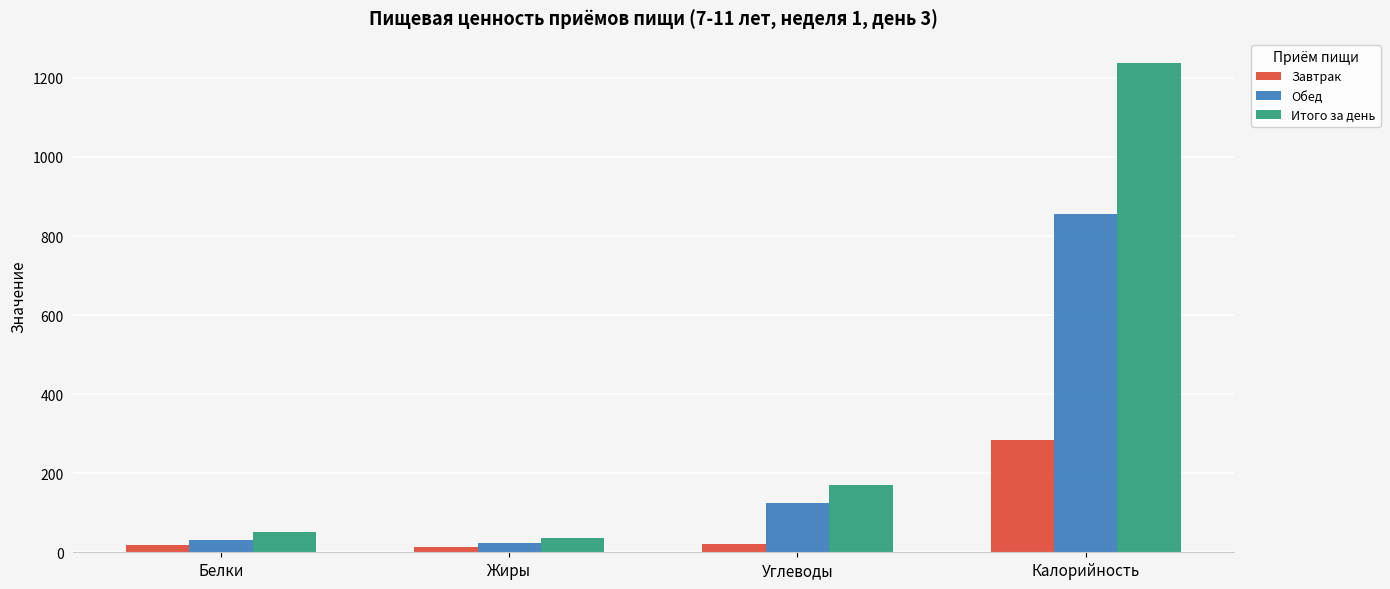

At which label is Обед closest to 439?

Углеводы